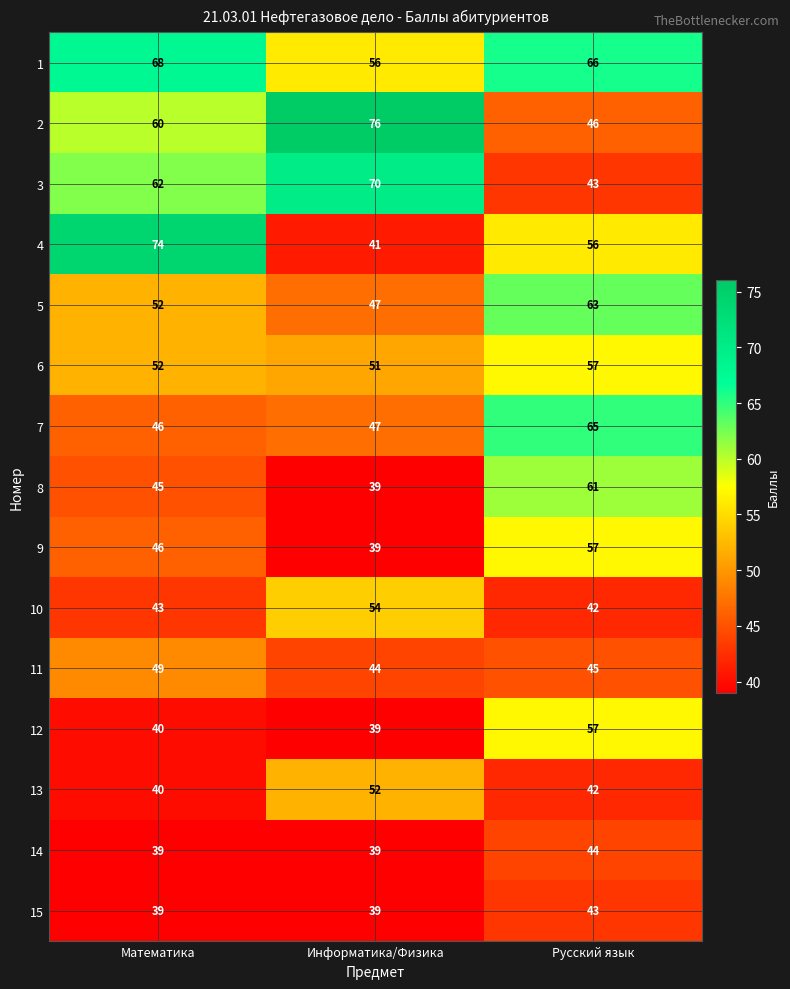

Is the value of 4 at Русский язык greater than the value of 12 at Математика?

Yes